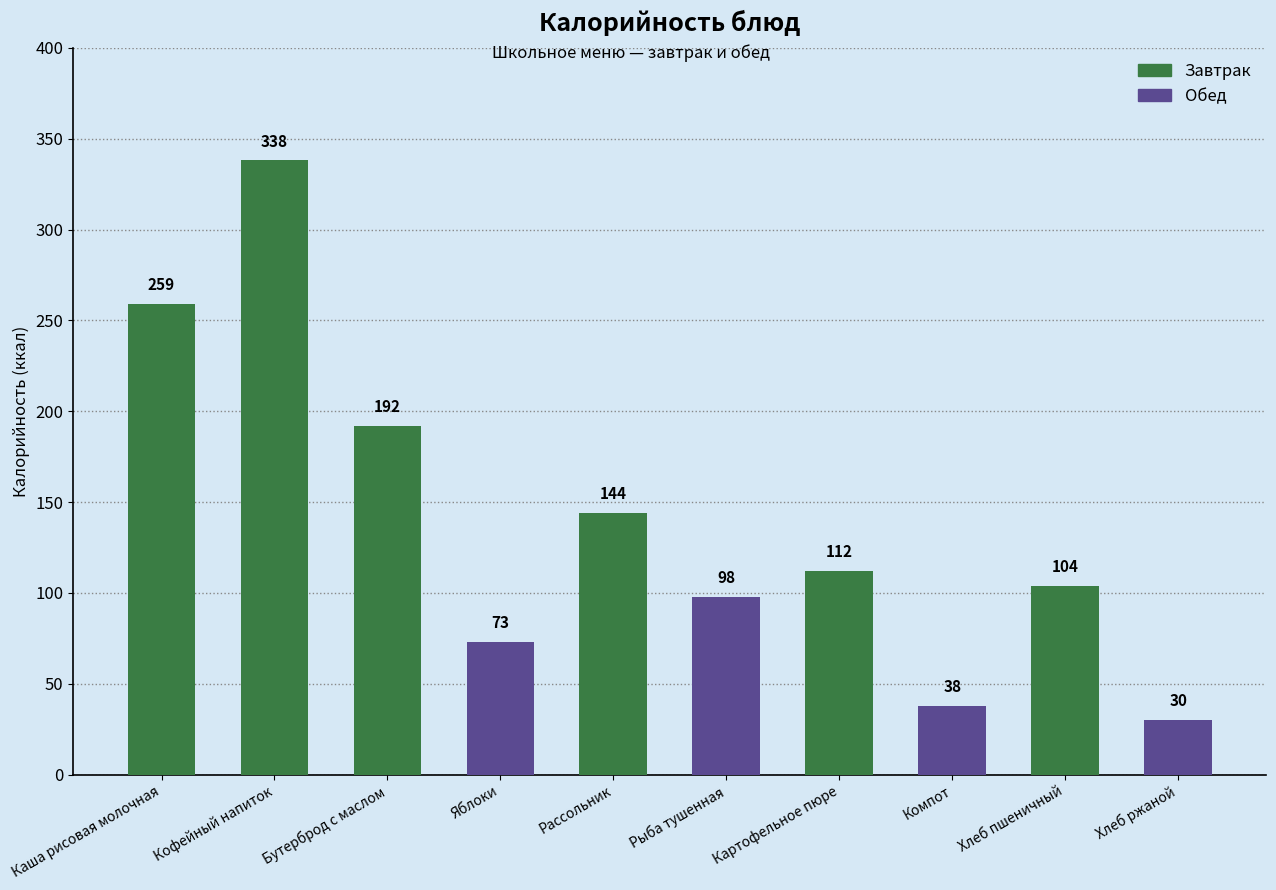

List the labels in order of value, smallest first.

Хлеб ржаной, Компот, Яблоки, Рыба тушенная, Хлеб пшеничный, Картофельное пюре, Рассольник, Бутерброд с маслом, Каша рисовая молочная, Кофейный напиток